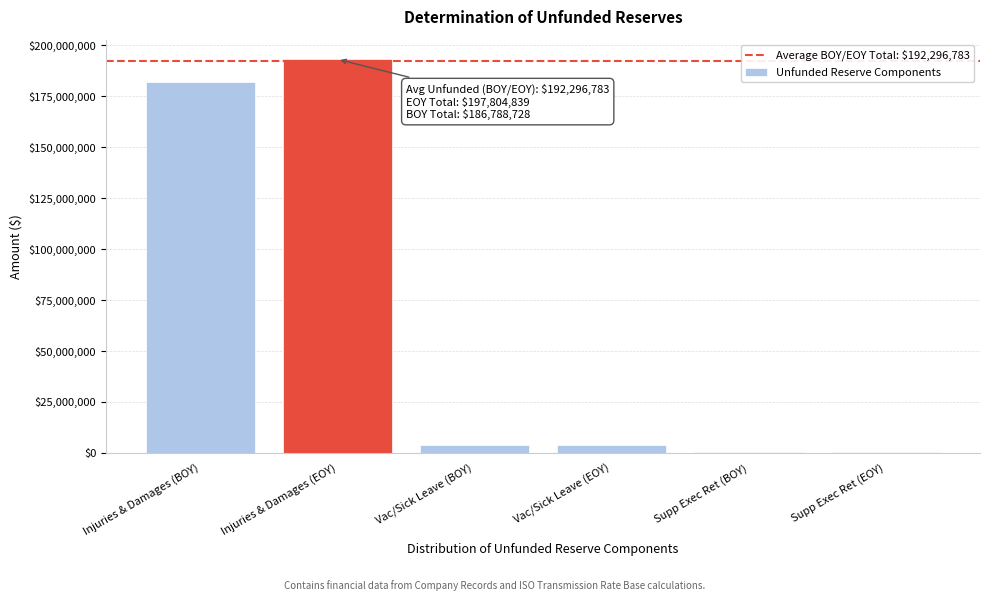

True or false: the data shows 182100338.8 at Injuries & Damages (BOY).

True